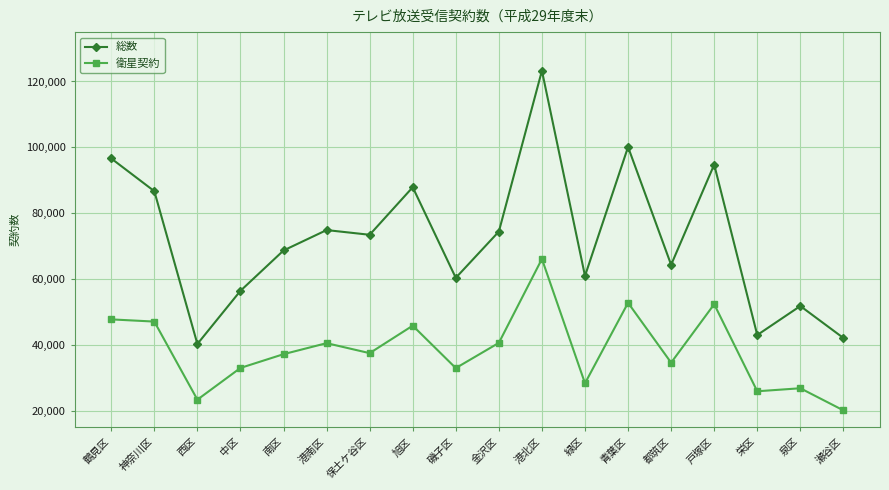

True or false: 総数 and 衛星契約 cross at least once.

False